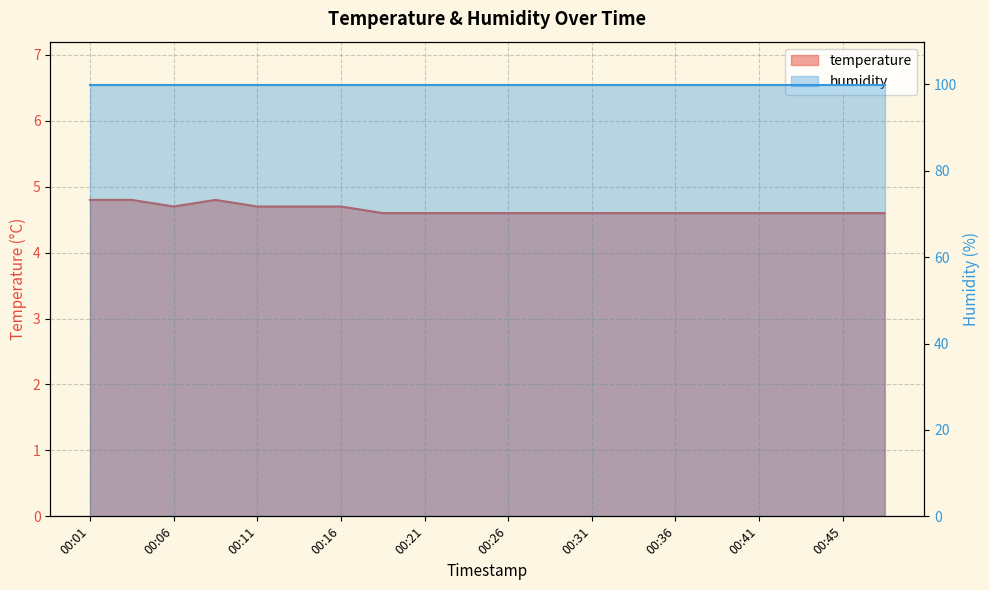

The chart shows a value of 6.2 at 00:31. True or false?

False